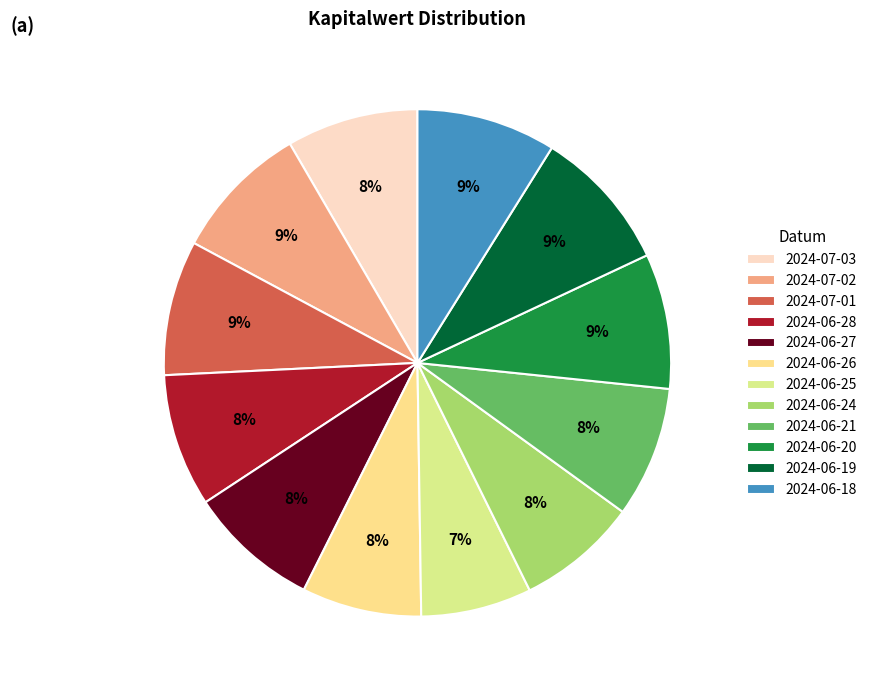

Combined, do 2024-06-19 and 2024-07-02 account for over 50%?

No